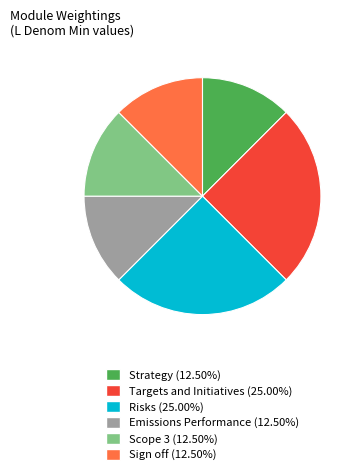

Do Strategy (12.50%) and Targets and Initiatives (25.00%) together represent more than half of the pie?

No